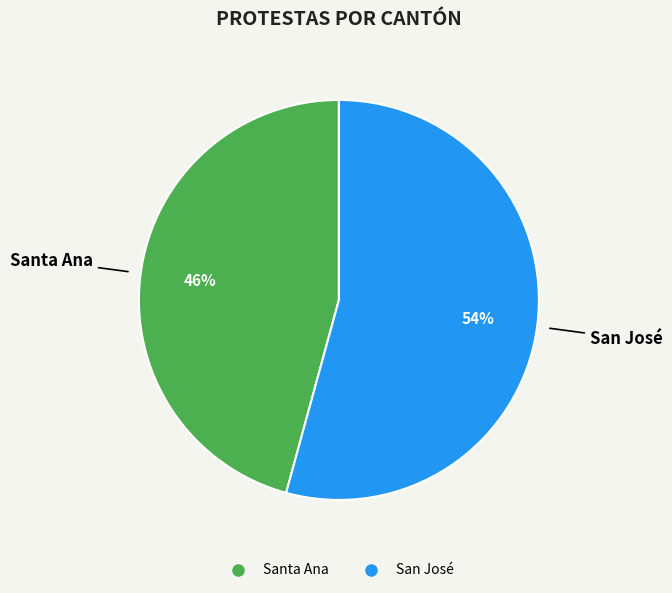

Do Santa Ana and San José together represent more than half of the pie?

Yes